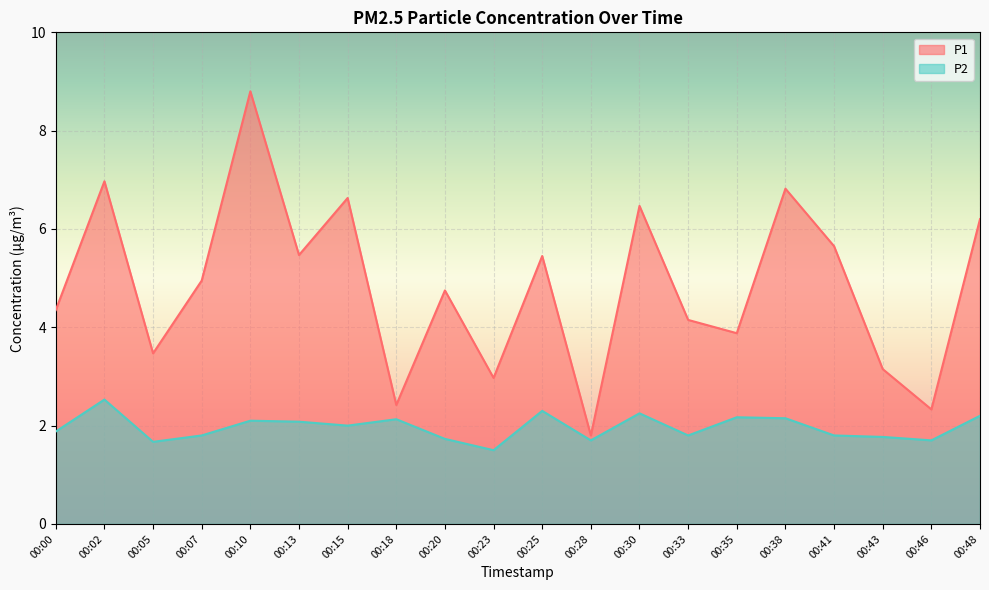

Which has a higher value, 00:00 or 00:10?

00:10